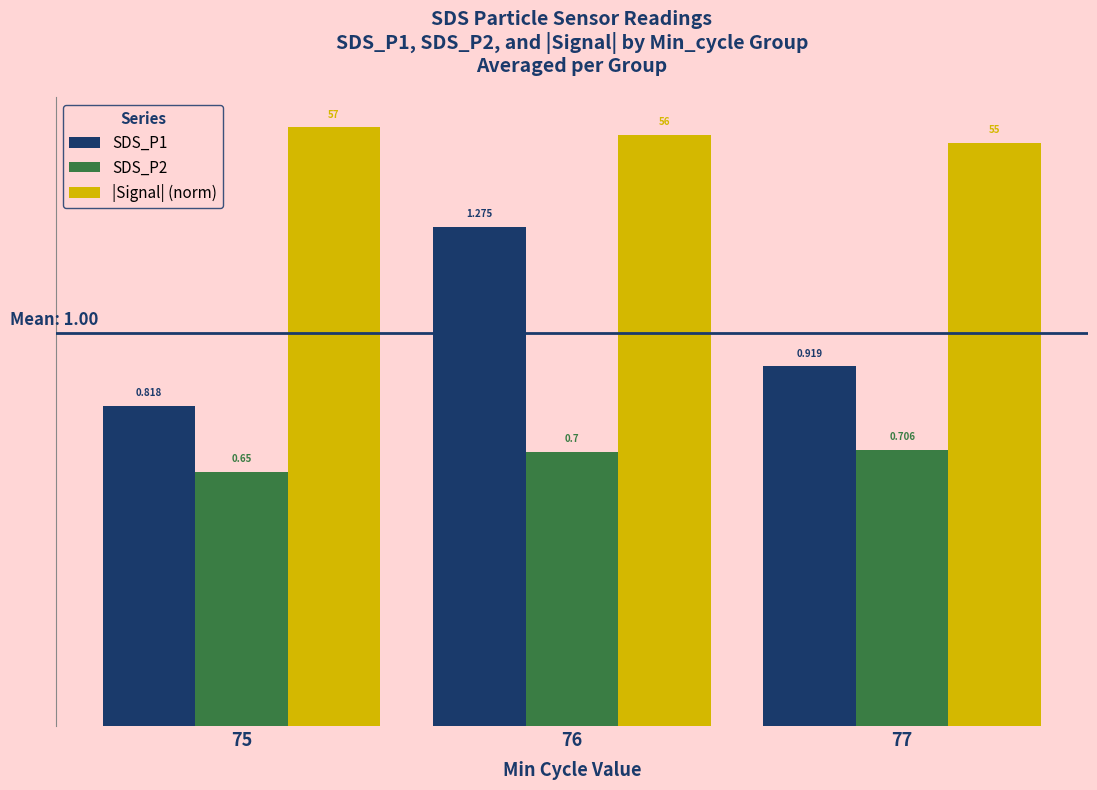

Which series has the widest spread of values?

SDS_P1